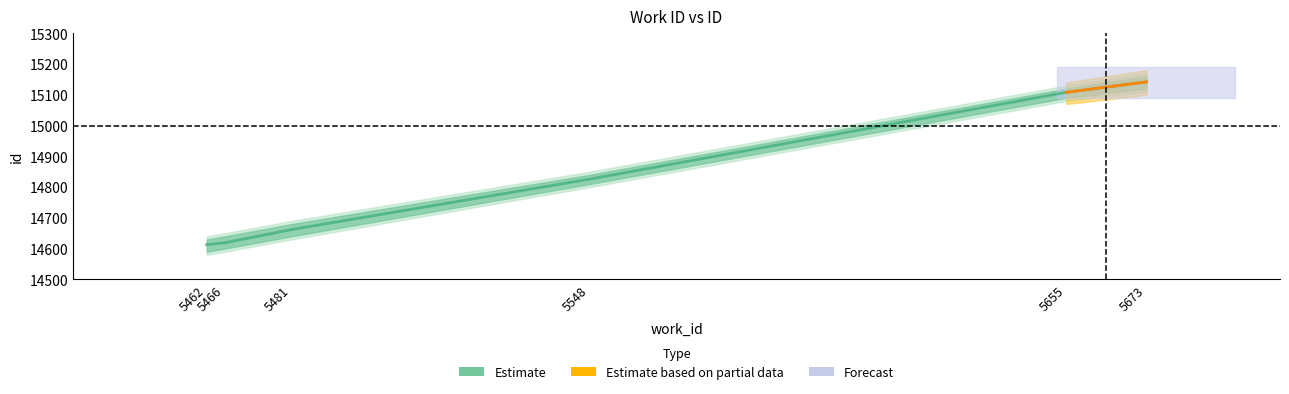

At which label does the data first exceed 14826?

5655